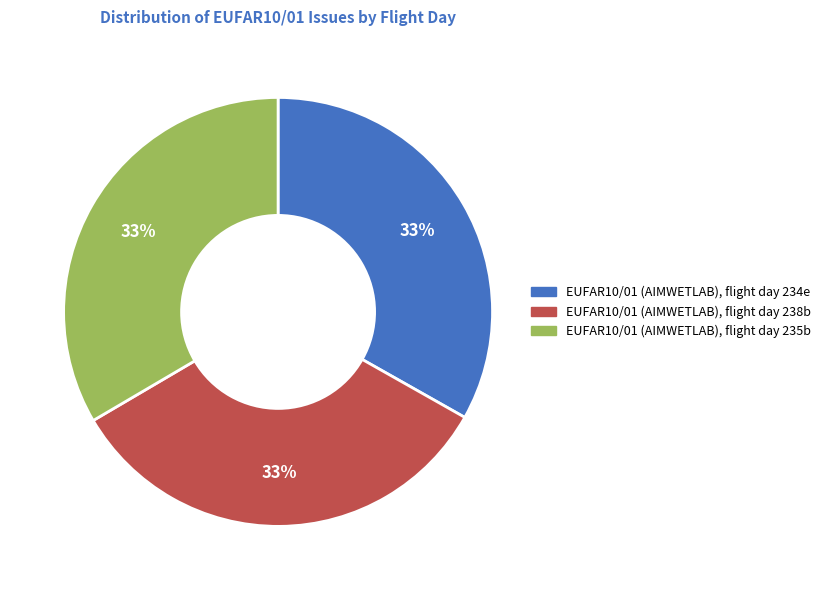

Approximately how many times larger is the value at EUFAR10/01 (AIMWETLAB), flight day 234e compared to EUFAR10/01 (AIMWETLAB), flight day 235b?

1.0